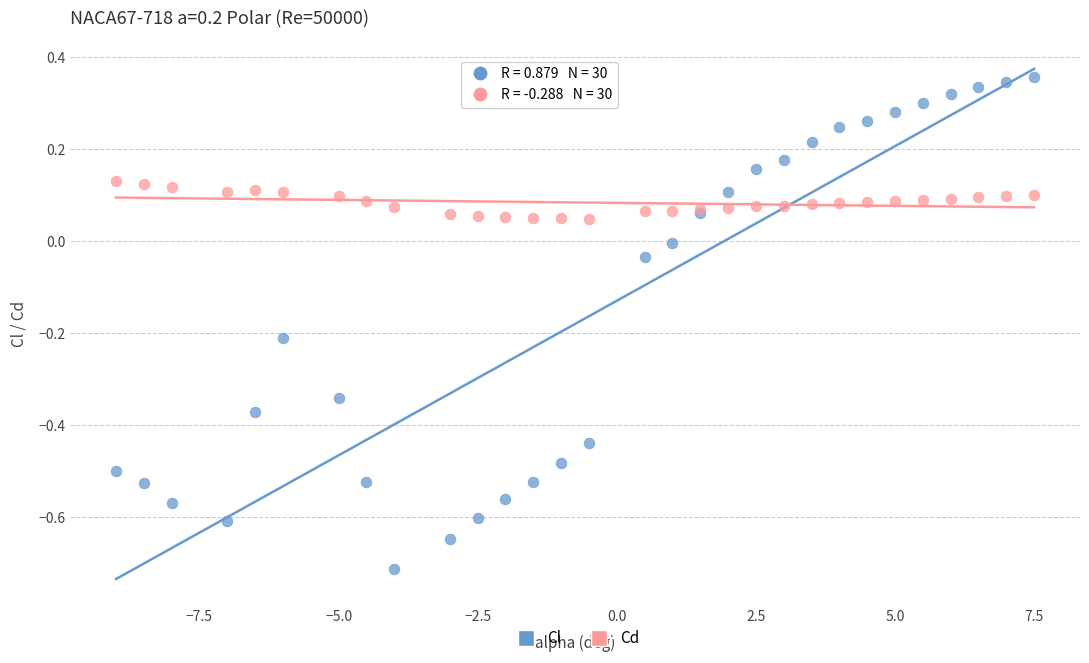

Which series reaches the minimum Y coordinate?

Cl